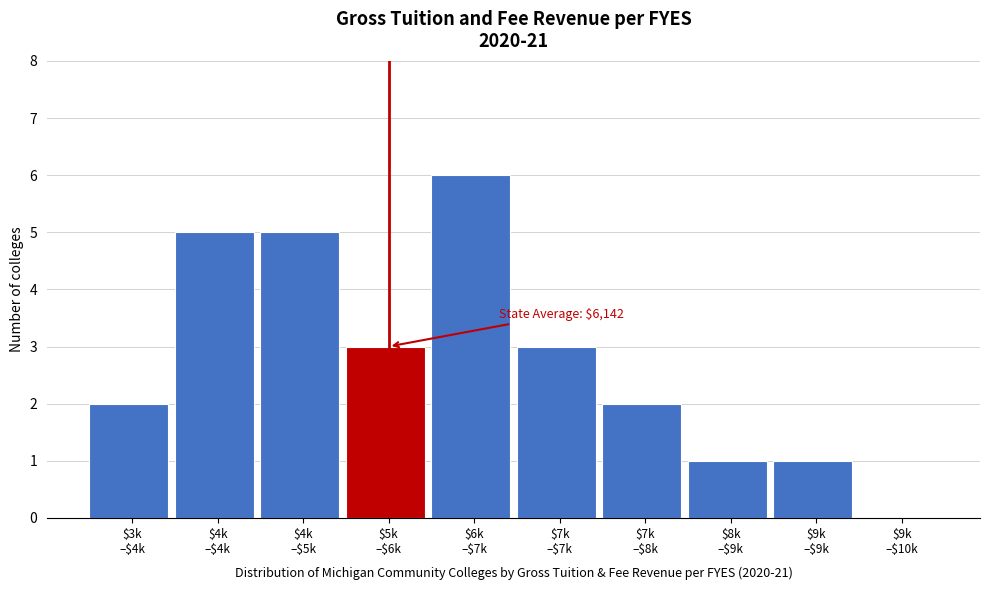

What is the maximum value shown in the chart?

6